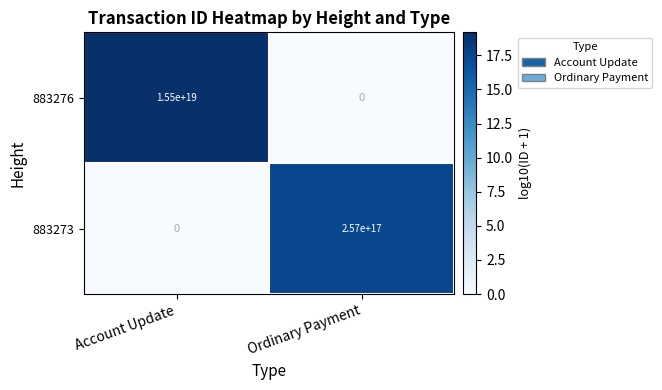

True or false: 883276 has a value of 8946372524276633600 at Account Update.

False